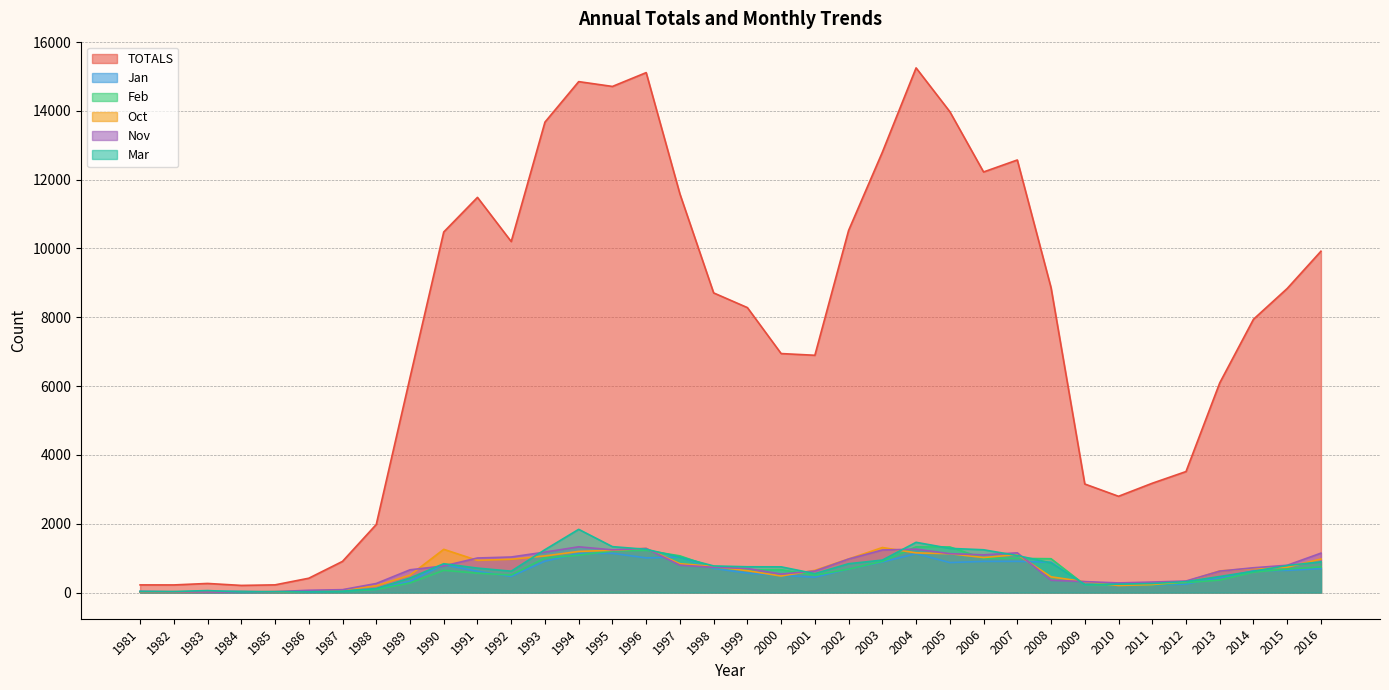

How many interior local valleys does the Jan series have?

7